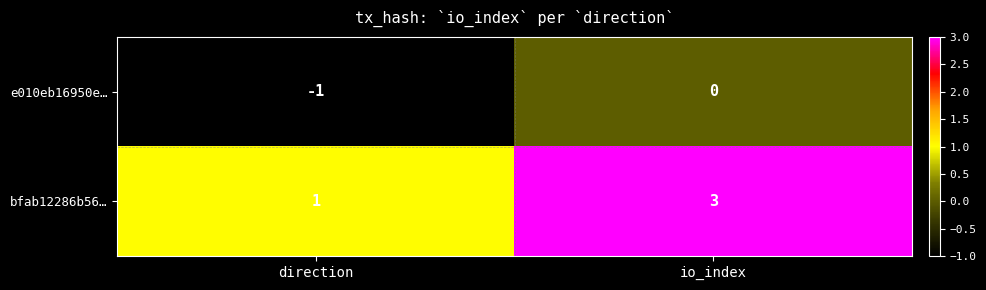

The value of bfab12286b56… at io_index is 3. True or false?

True